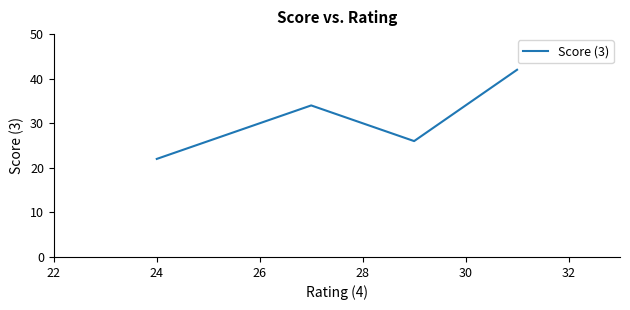

True or false: there are more than 2 points higher than both neighbors.

False